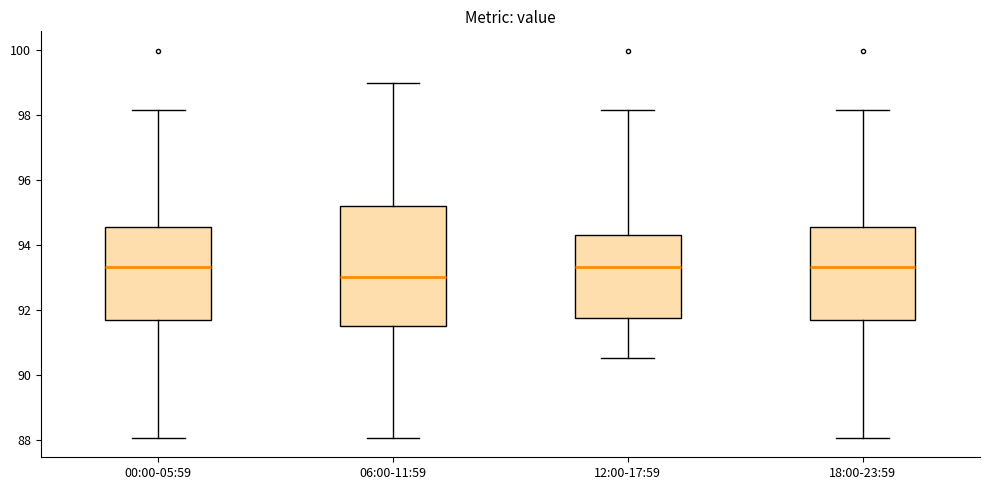

Reading left to right, read every box against the y-axis: the position of its median line, the range the box covers, and the ends of its whiskers. The values are not printed on the chart, so give them approximately, as read against the axis.

00:00-05:59: median 93.4, box 91.8 to 94.6, whiskers 88.0 to 98.2
06:00-11:59: median 93.0, box 91.4 to 95.2, whiskers 88.0 to 99.0
12:00-17:59: median 93.4, box 91.8 to 94.4, whiskers 90.6 to 98.2
18:00-23:59: median 93.4, box 91.8 to 94.6, whiskers 88.0 to 98.2